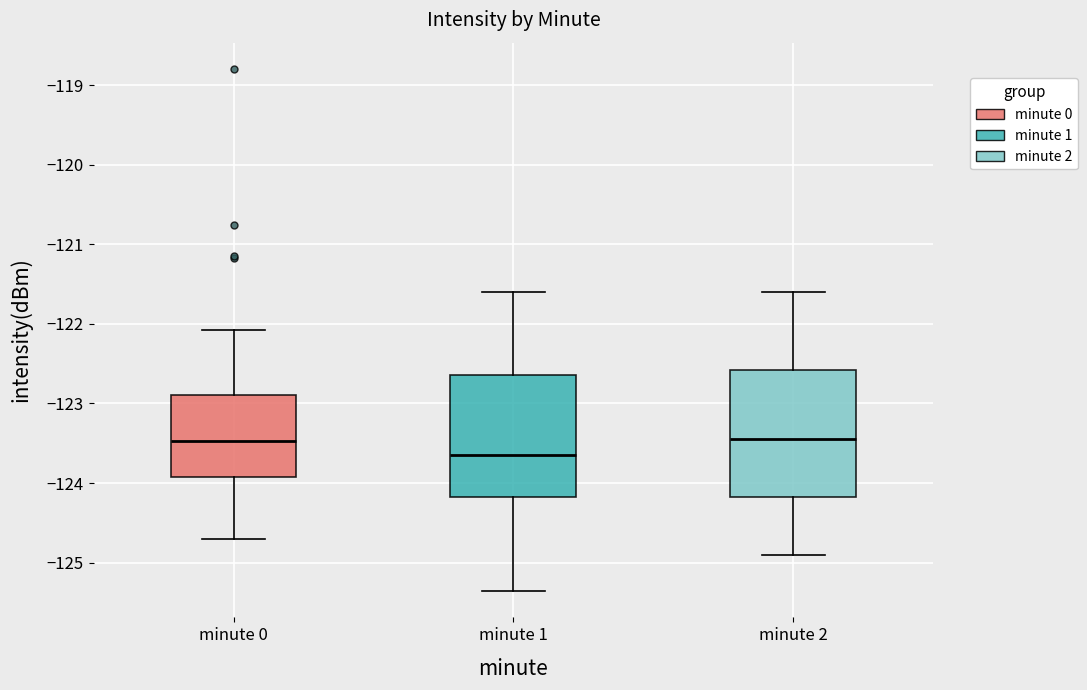

Where is the lower edge of the box for minute 0 on the y-axis? The values are not printed on the chart, so give them approximately, as read against the axis.

-123.9